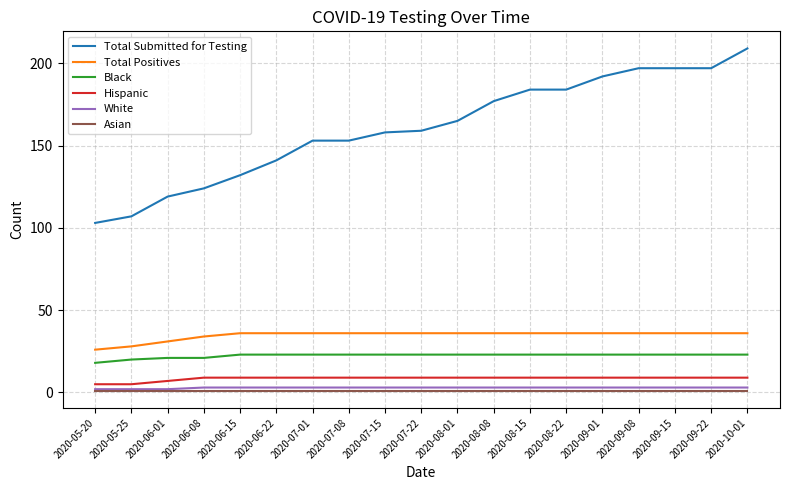

What is the lowest value of the Hispanic series?

5